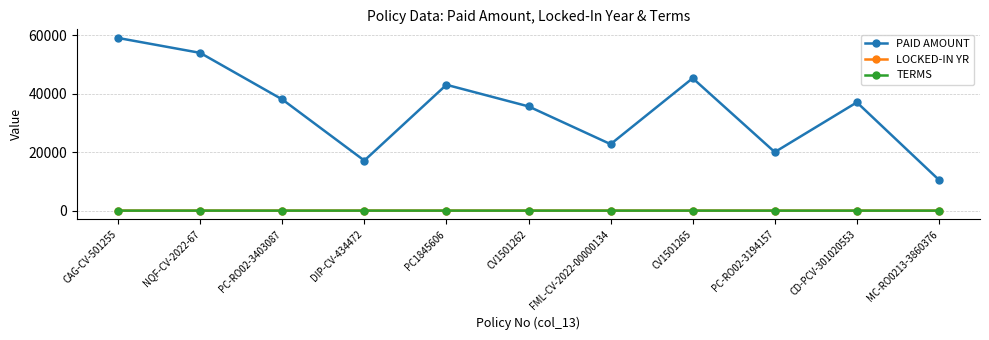

At which label does LOCKED-IN YR first exceed 1?

NQF-CV-2022-67